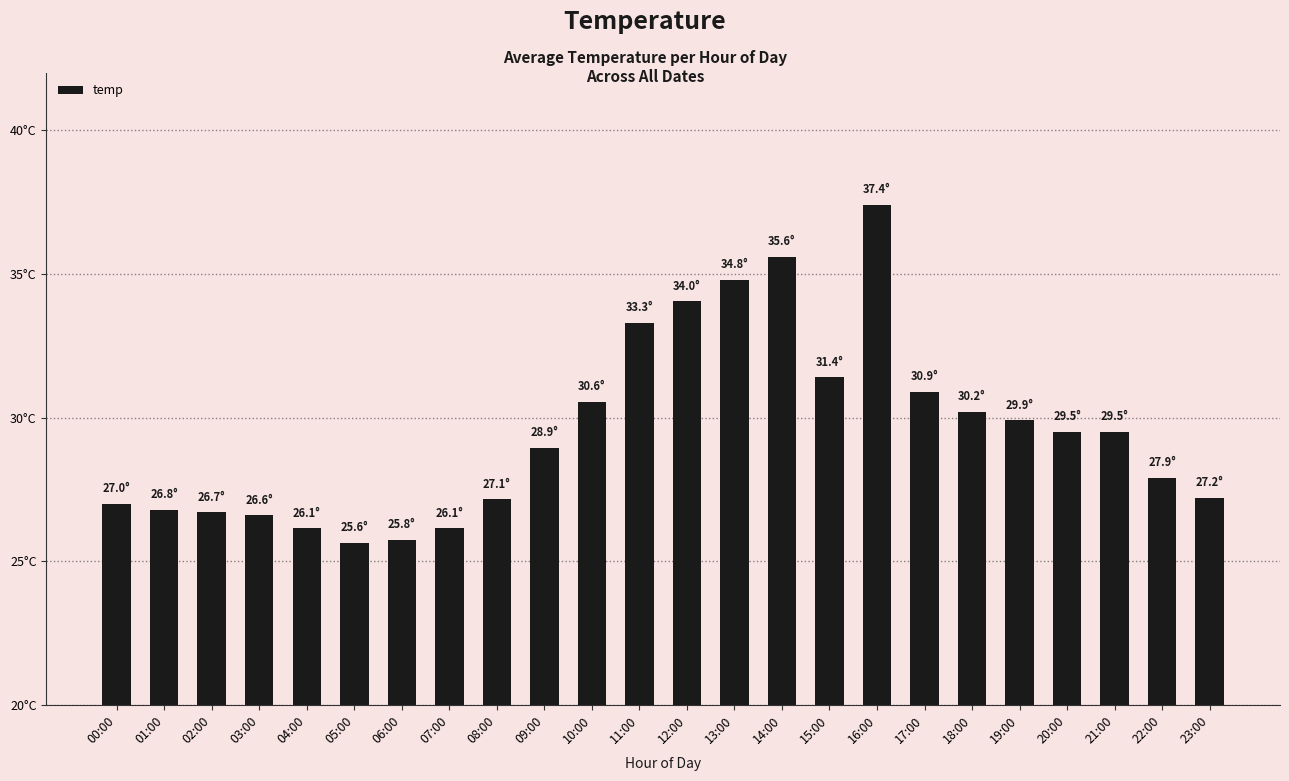

Are the bars horizontal?

No